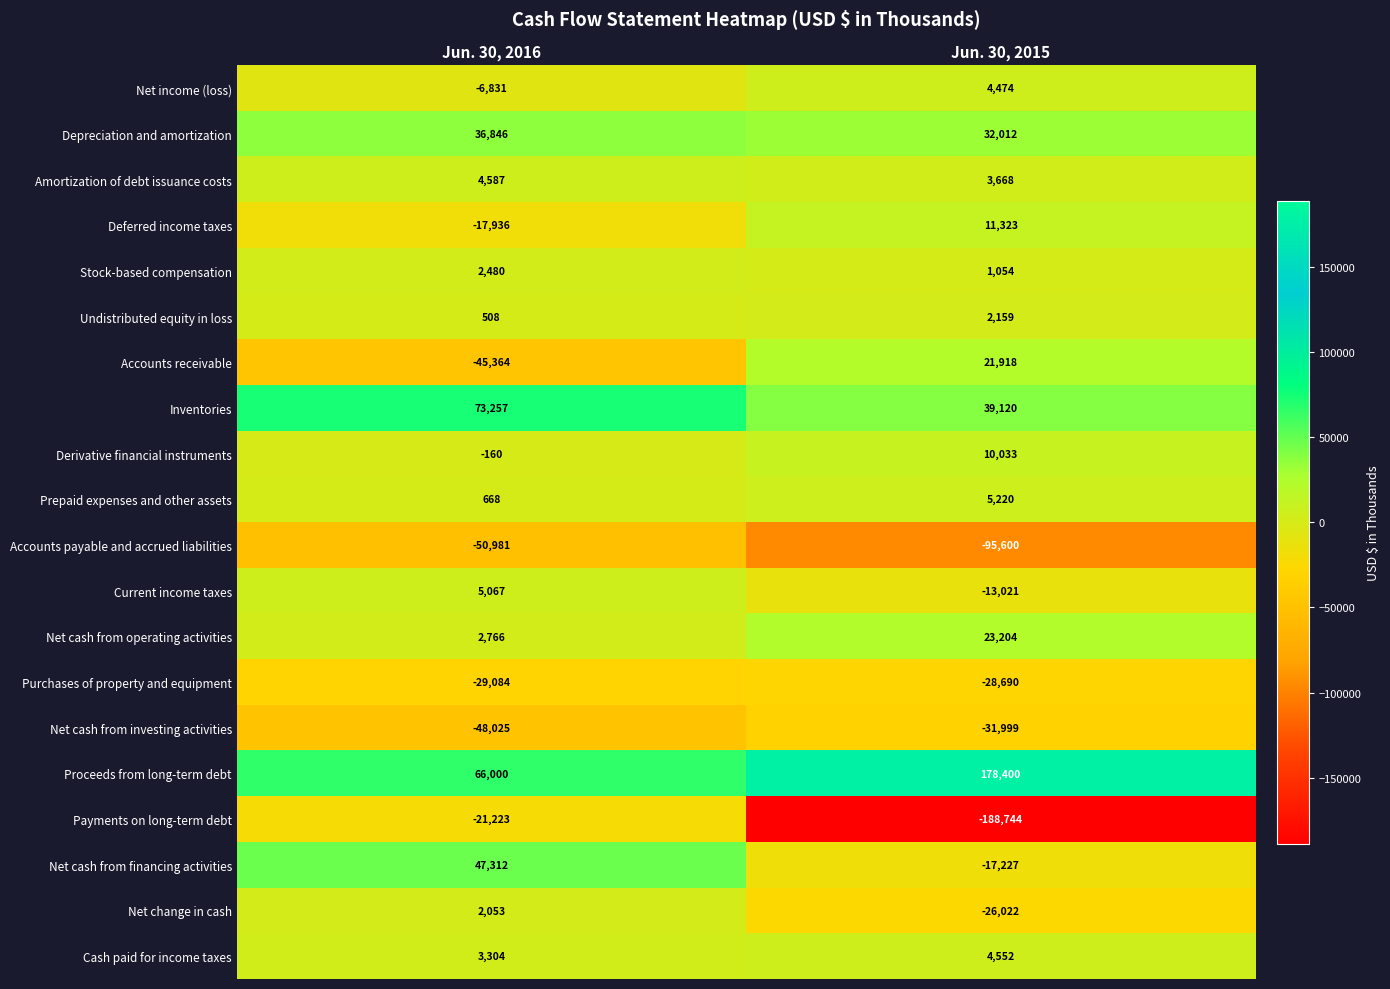

Rank the series at Jun. 30, 2016 from highest to lowest value.

Inventories, Proceeds from long-term debt, Net cash from financing activities, Depreciation and amortization, Current income taxes, Amortization of debt issuance costs, Cash paid for income taxes, Net cash from operating activities, Stock-based compensation, Net change in cash, Prepaid expenses and other assets, Undistributed equity in loss, Derivative financial instruments, Net income (loss), Deferred income taxes, Payments on long-term debt, Purchases of property and equipment, Accounts receivable, Net cash from investing activities, Accounts payable and accrued liabilities